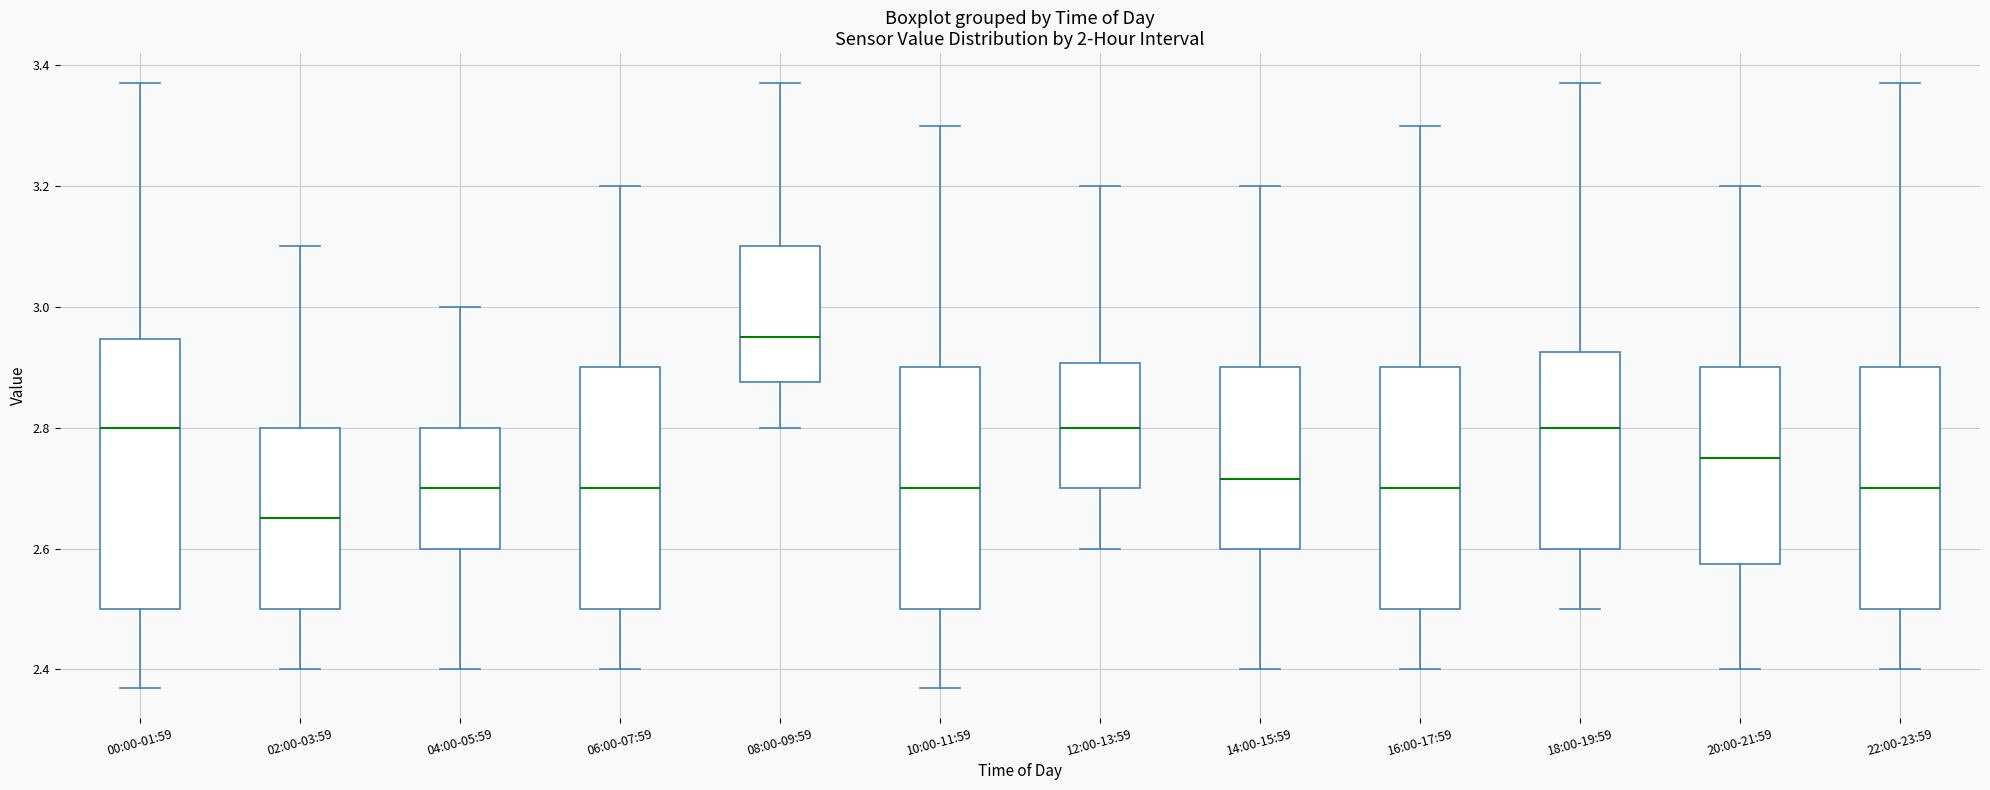

Which box is the tallest, from its lower edge to its upper edge?

00:00-01:59